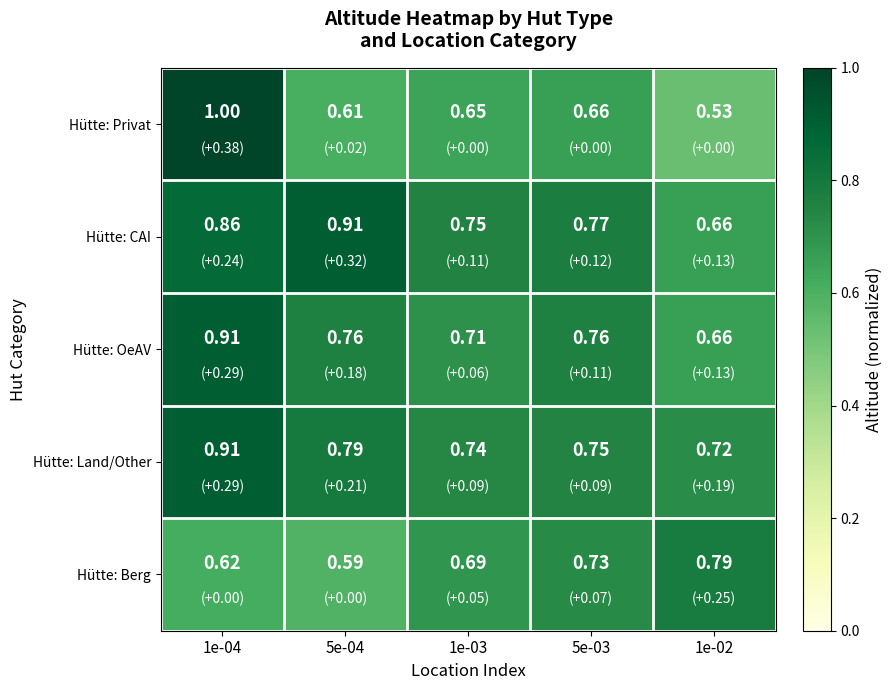

Which series has the largest total across all categories?

Hütte: CAI